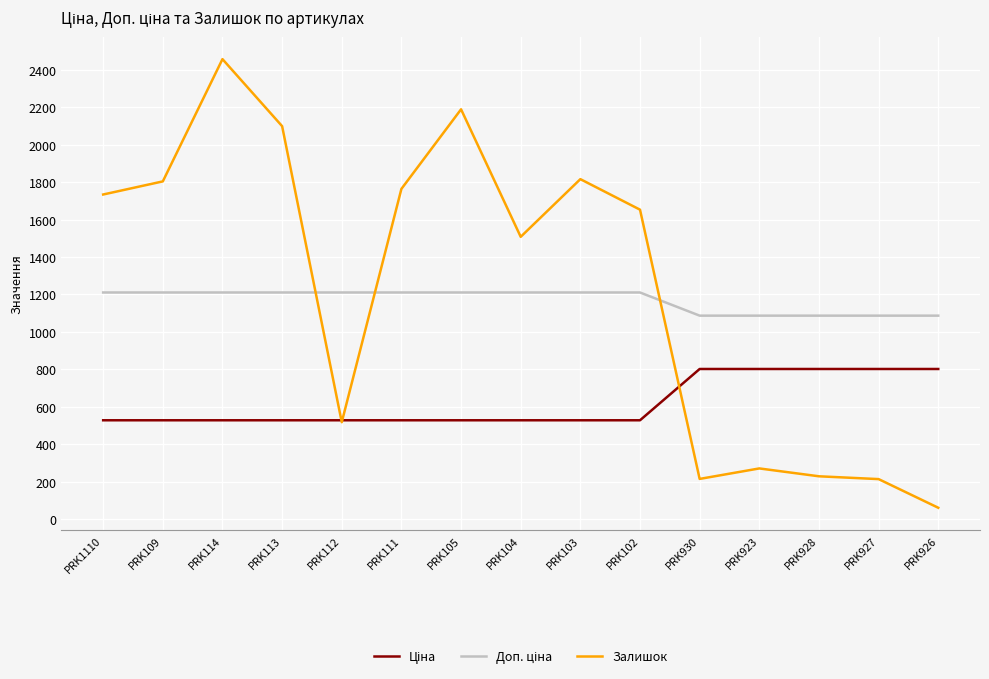

Is this an area chart (filled region under the line)?

No